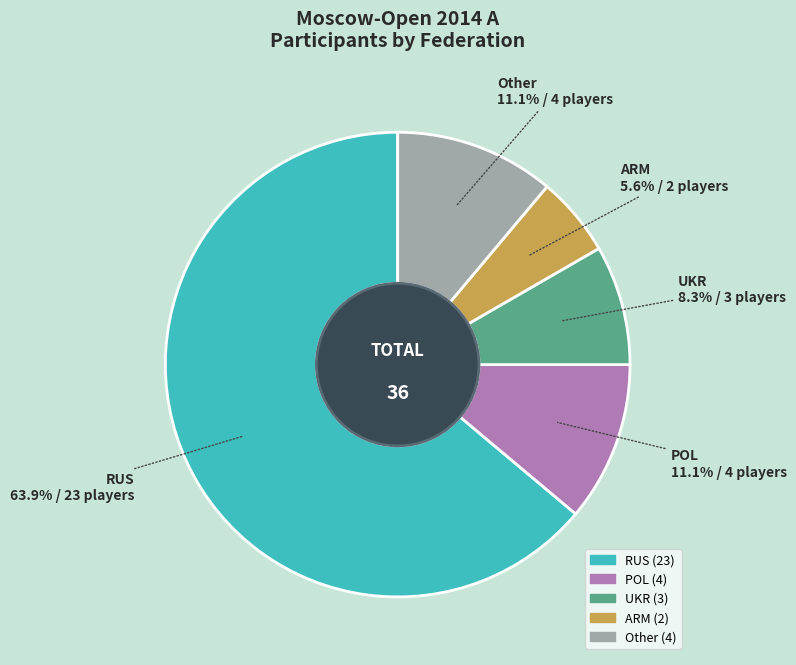

What portion of the pie excludes RUS?

36.1%